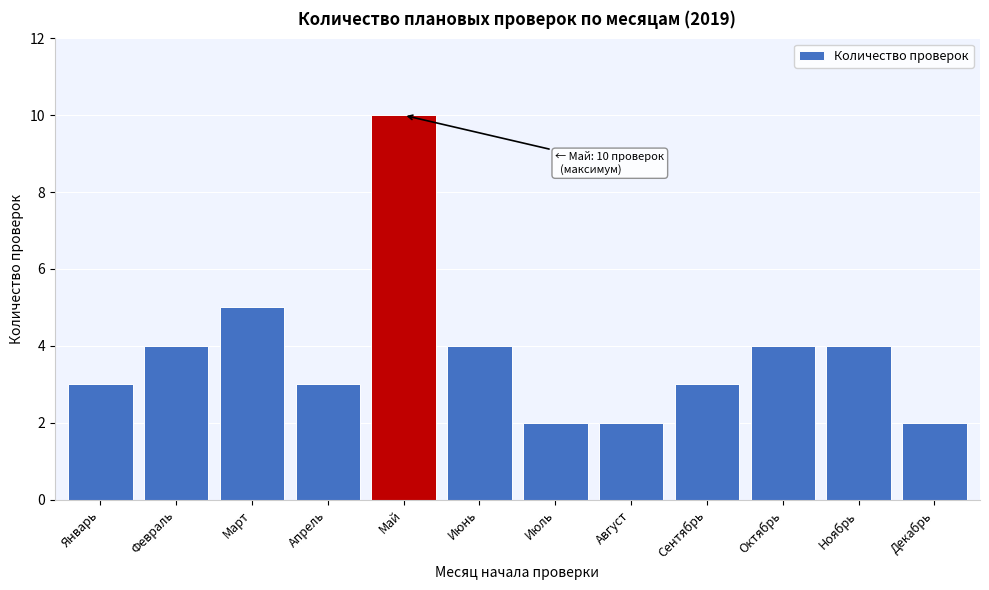

Reading left to right, transcribe all the data shown in this chart.

Январь=3	Февраль=4	Март=5	Апрель=3	Май=10	Июнь=4	Июль=2	Август=2	Сентябрь=3	Октябрь=4	Ноябрь=4	Декабрь=2